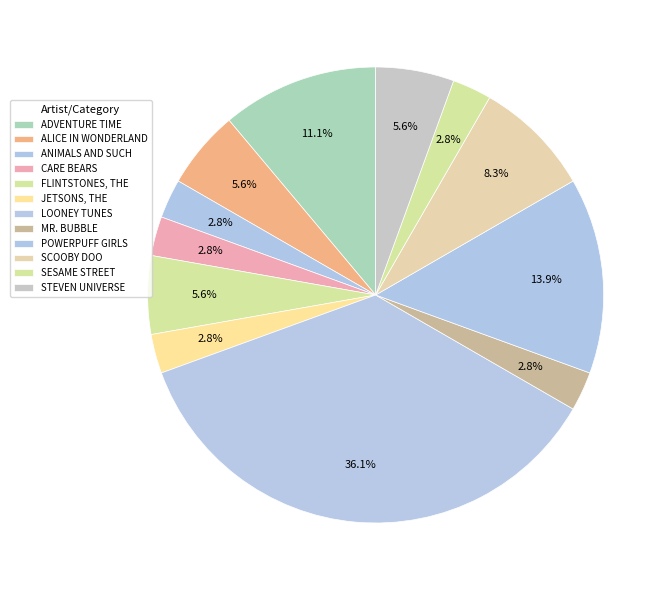

Which slice is the largest?

LOONEY TUNES